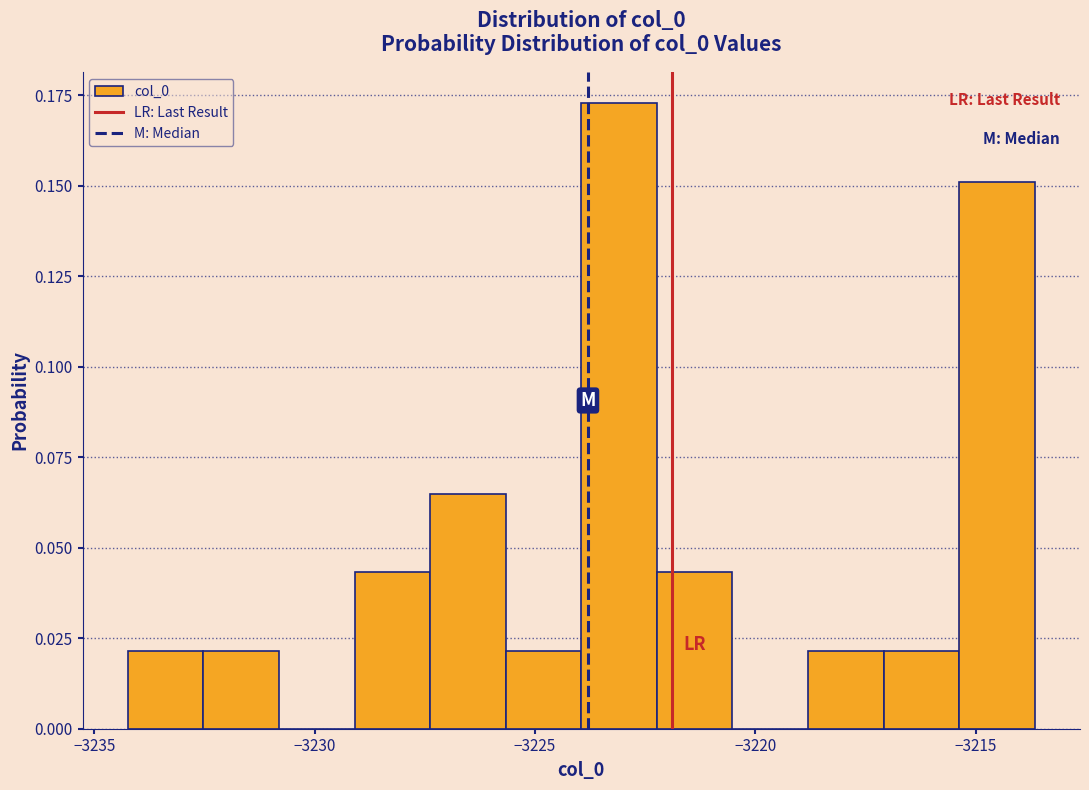

Read against the x-axis, roughly where is the centre of the tallest bar?

-3223.0